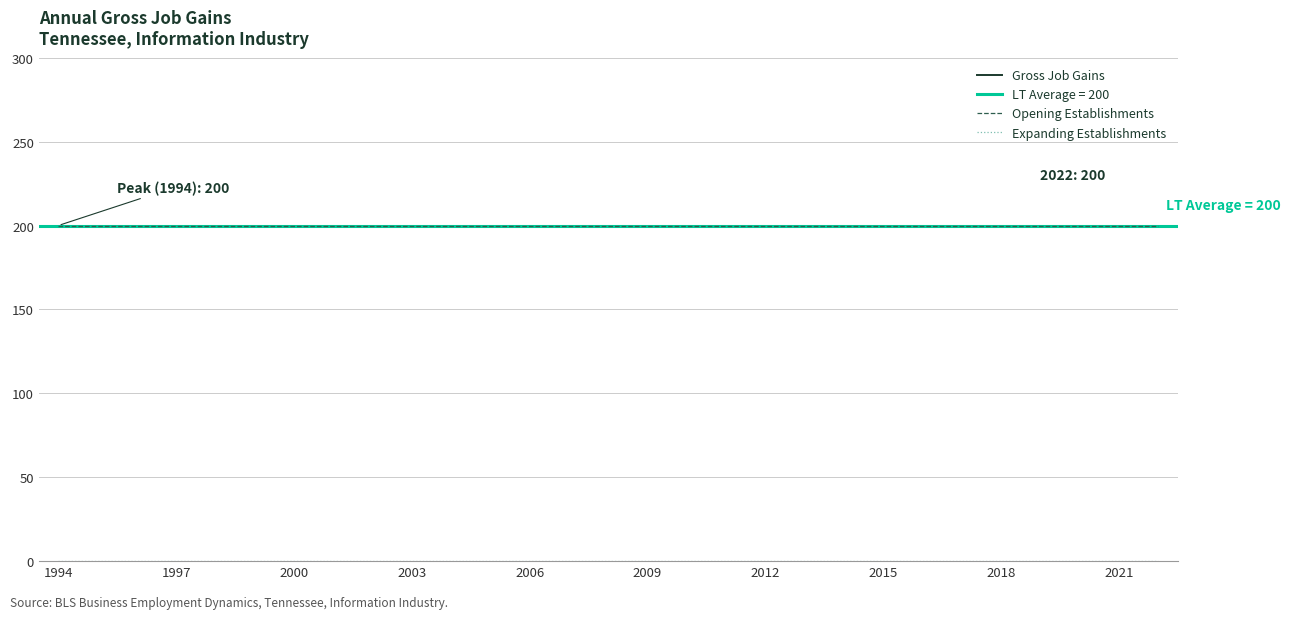

Which series changed the most between 2003 and 14?

Gross Job Gains